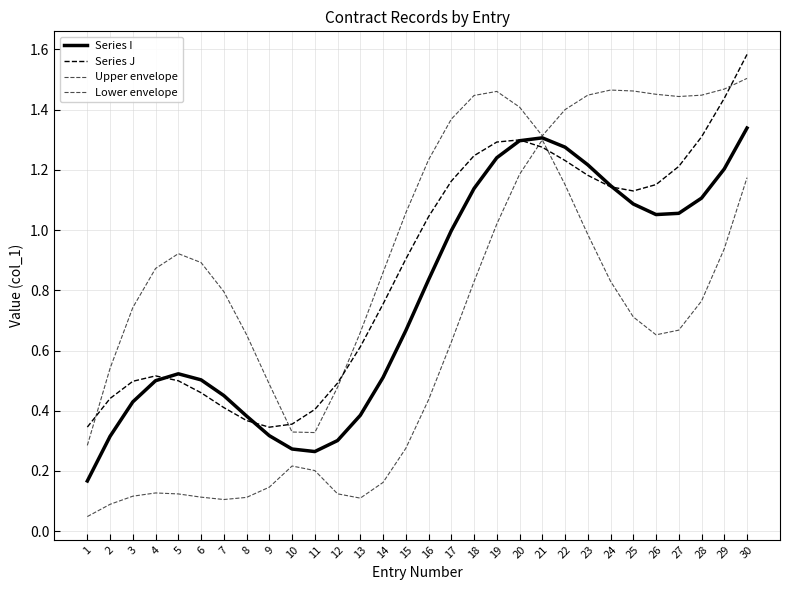

Reading left to right, extract all data points from this chart.

Series I: 0.2	0.3	0.4	0.5	0.5	0.5	0.5	0.4	0.3	0.3	0.3	0.3	0.4	0.5	0.7	0.8	1.0	1.1	1.2	1.3	1.3	1.3	1.2	1.1	1.1	1.1	1.1	1.1	1.2	1.3
Series J: 0.3	0.4	0.5	0.5	0.5	0.5	0.4	0.4	0.3	0.4	0.4	0.5	0.6	0.8	0.9	1.0	1.2	1.2	1.3	1.3	1.3	1.2	1.2	1.1	1.1	1.2	1.2	1.3	1.4	1.6
Upper envelope: 0.3	0.5	0.7	0.9	0.9	0.9	0.8	0.7	0.5	0.3	0.3	0.5	0.7	0.9	1.1	1.2	1.4	1.4	1.5	1.4	1.3	1.4	1.4	1.5	1.5	1.5	1.4	1.4	1.5	1.5
Lower envelope: 0.0	0.1	0.1	0.1	0.1	0.1	0.1	0.1	0.1	0.2	0.2	0.1	0.1	0.2	0.3	0.4	0.6	0.8	1.0	1.2	1.3	1.2	1.0	0.8	0.7	0.7	0.7	0.8	0.9	1.2